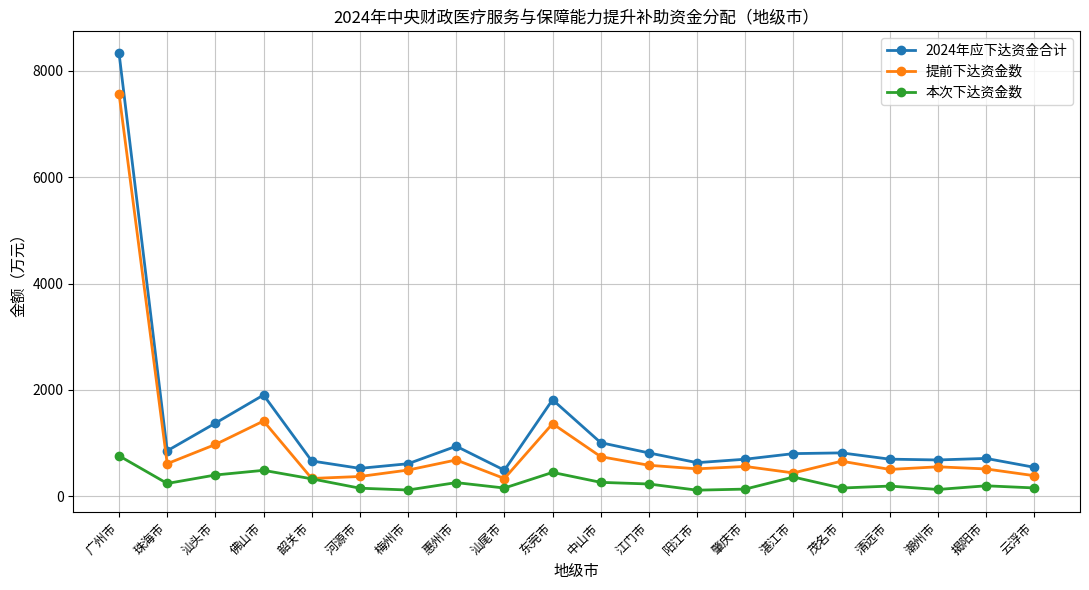

What is the difference between the maximum and minimum values in the 2024年应下达资金合计 series?

7841